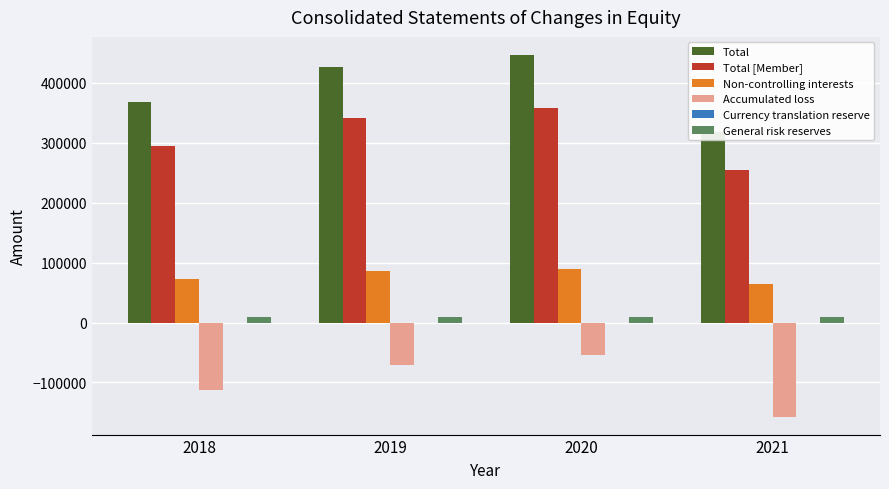

What is the value of the Accumulated loss bar at the 3rd from the left?

-54316